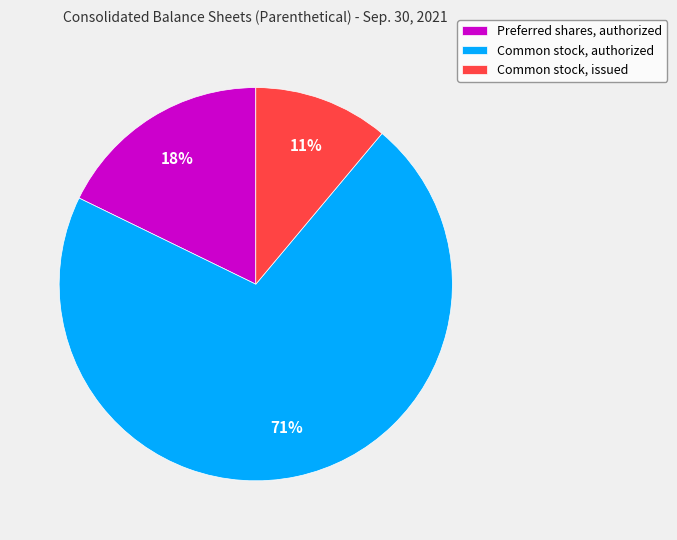

Rank the categories by value from highest to lowest.

Common stock, authorized, Preferred shares, authorized, Common stock, issued